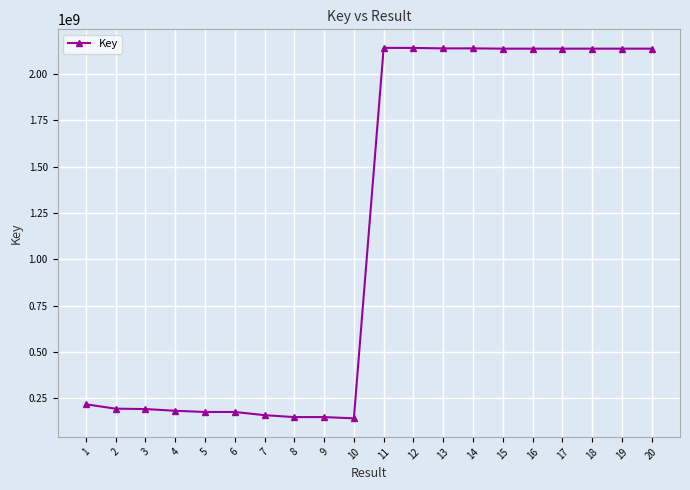

What is the greatest value displayed?

2142042965